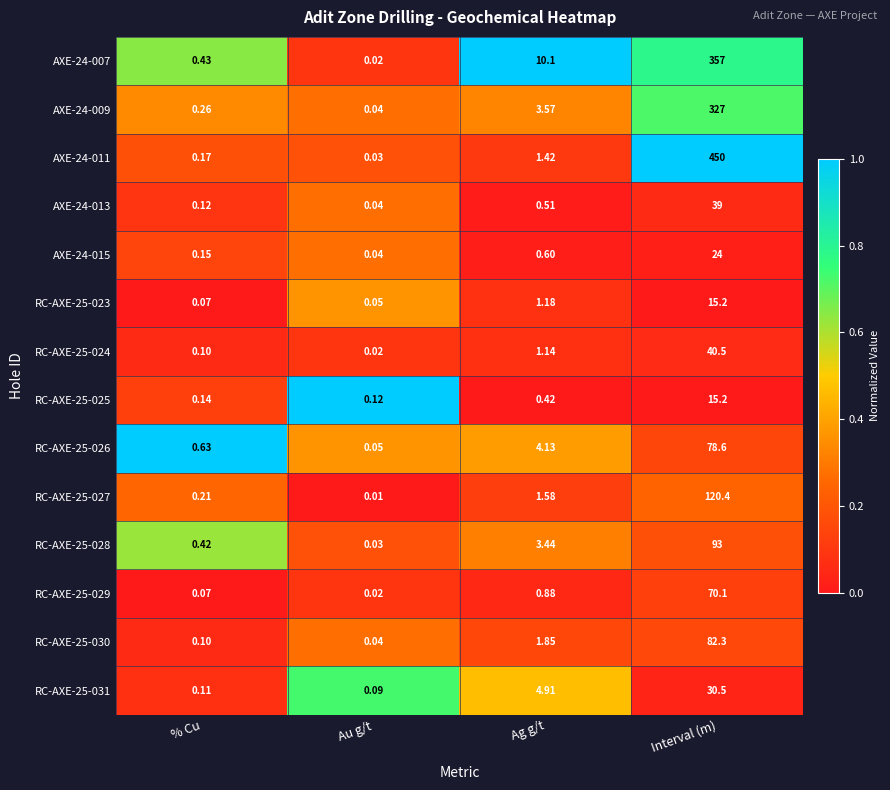

Which series changed the most between Ag g/t and Interval (m)?

AXE-24-011